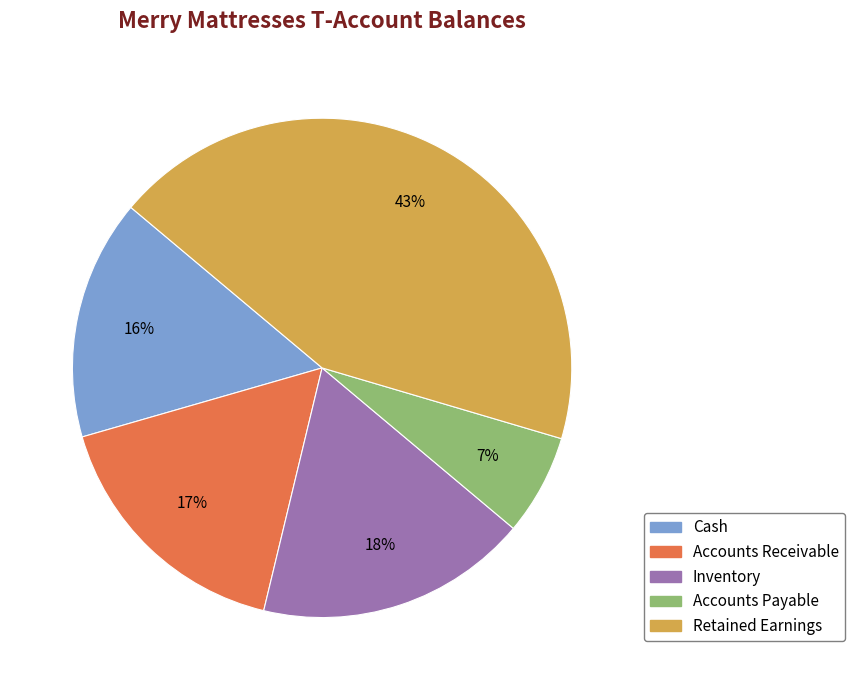

Is it true that Retained Earnings is 43% of the pie?

True